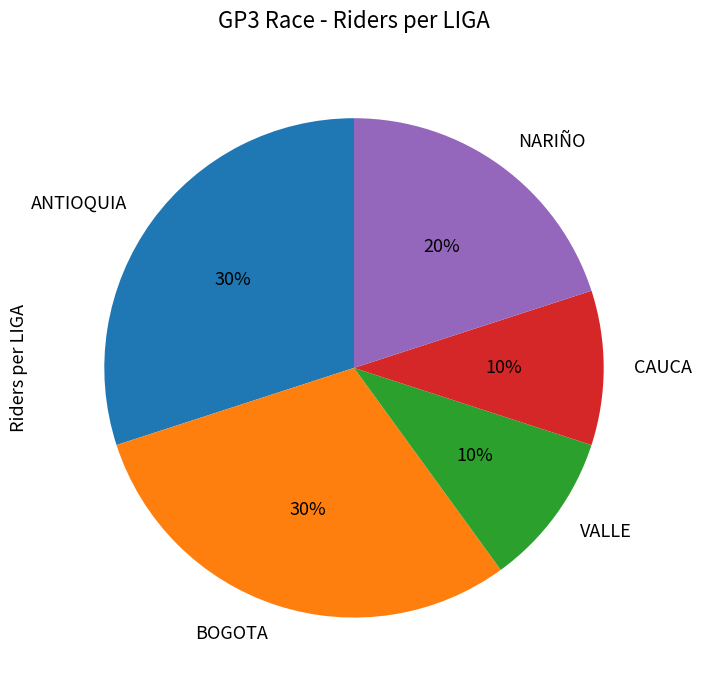

To the nearest percent, what is the combined percentage of NARIÑO and VALLE?

30%